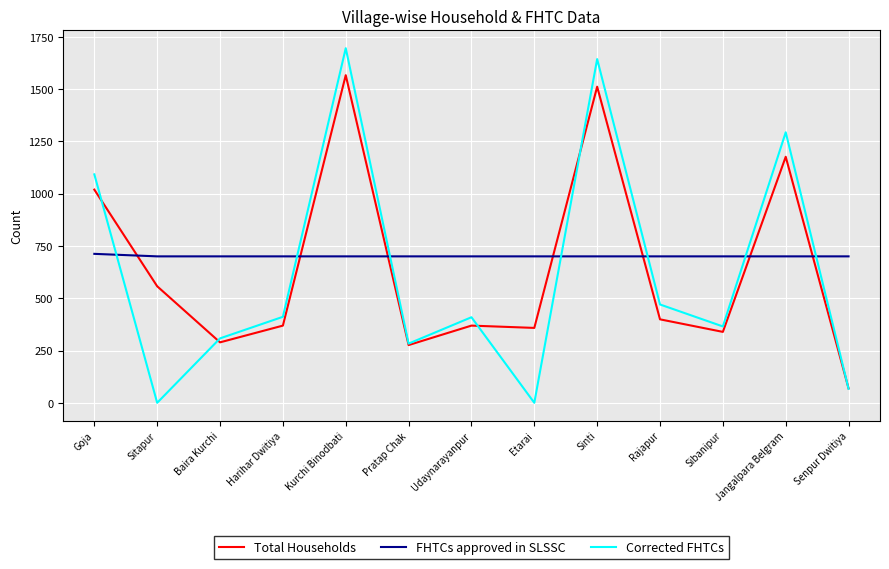

Which series has the largest range (max minus min)?

Corrected FHTCs